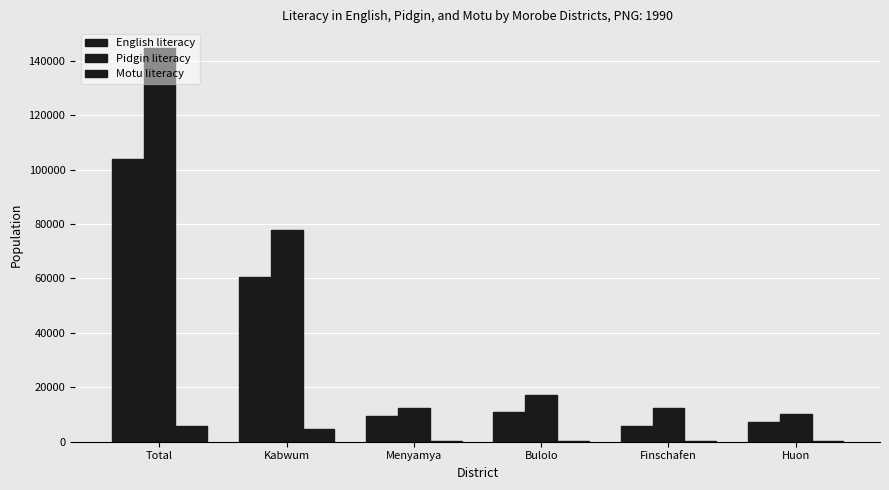

Is it true that Motu literacy equals 321 at Finschafen?

False